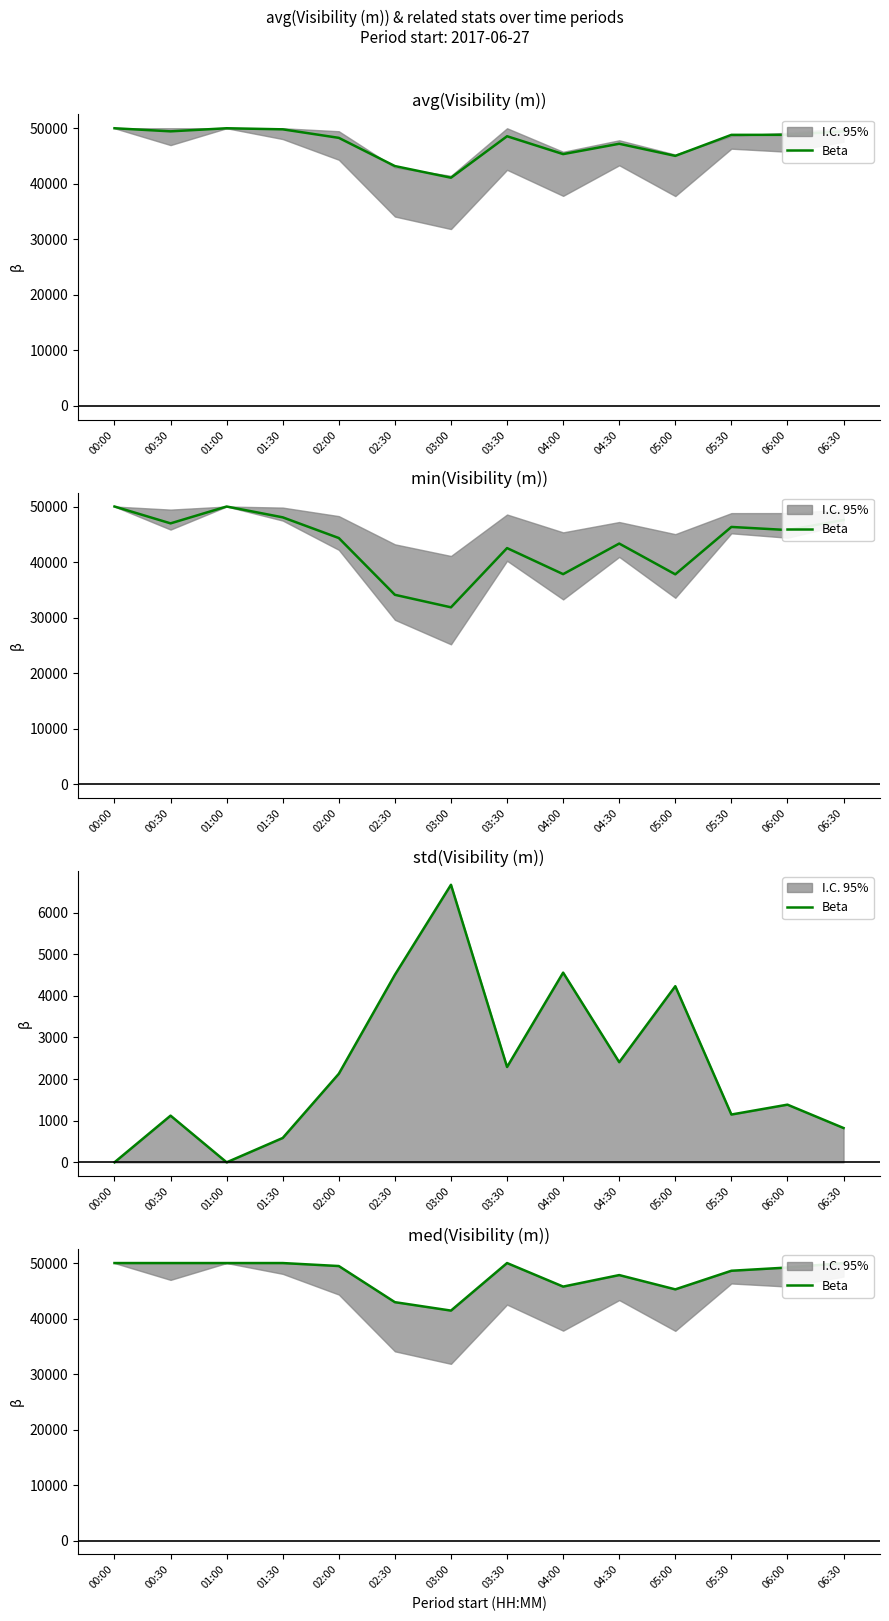

At which category does the data reach its first local peak?

03:30